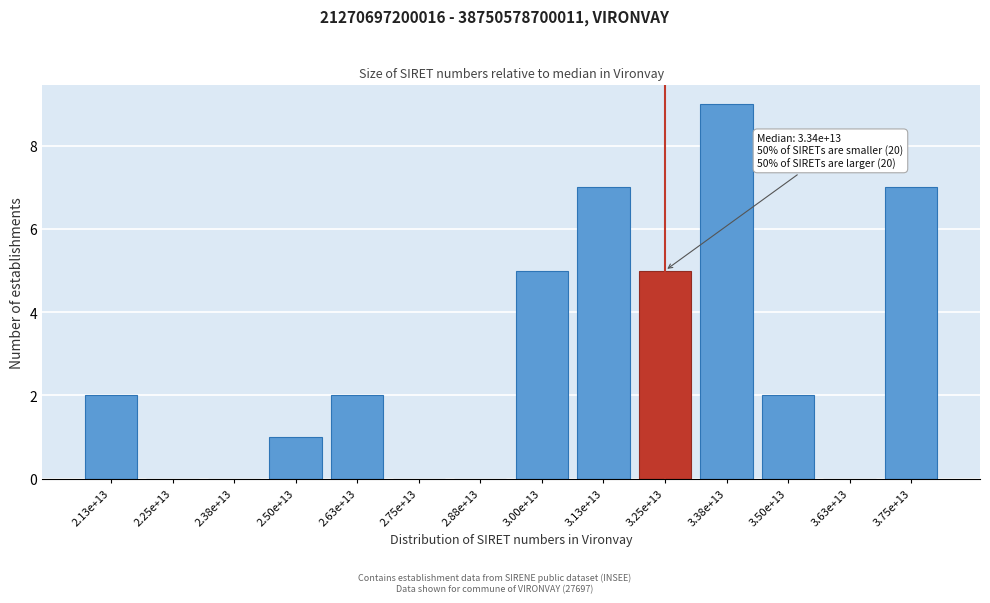

Reading right to left, transcribe all the data shown in this chart.

3.75e+13=7	3.63e+13=0	3.50e+13=2	3.38e+13=9	3.25e+13=5	3.13e+13=7	3.00e+13=5	2.88e+13=0	2.75e+13=0	2.63e+13=2	2.50e+13=1	2.38e+13=0	2.25e+13=0	2.13e+13=2